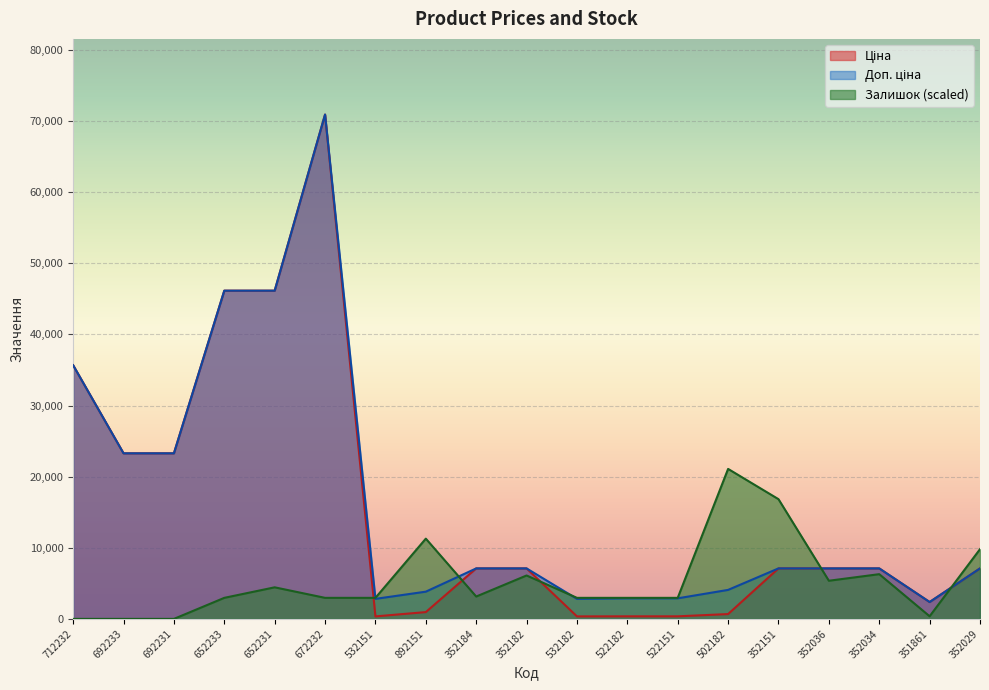

What is the greatest value displayed?

70906.0